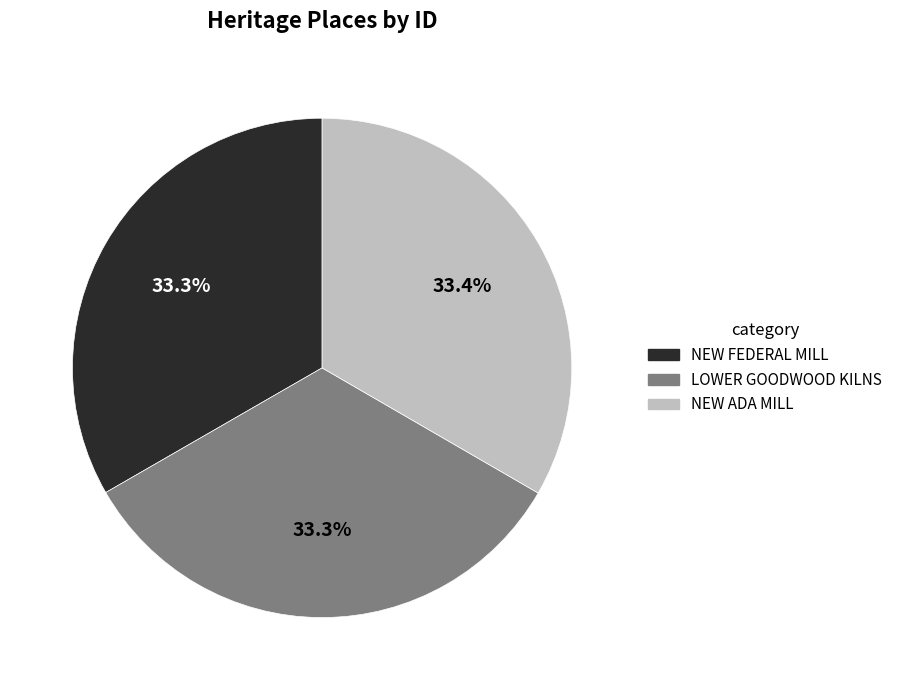

The NEW FEDERAL MILL slice represents 25% of the pie. True or false?

False